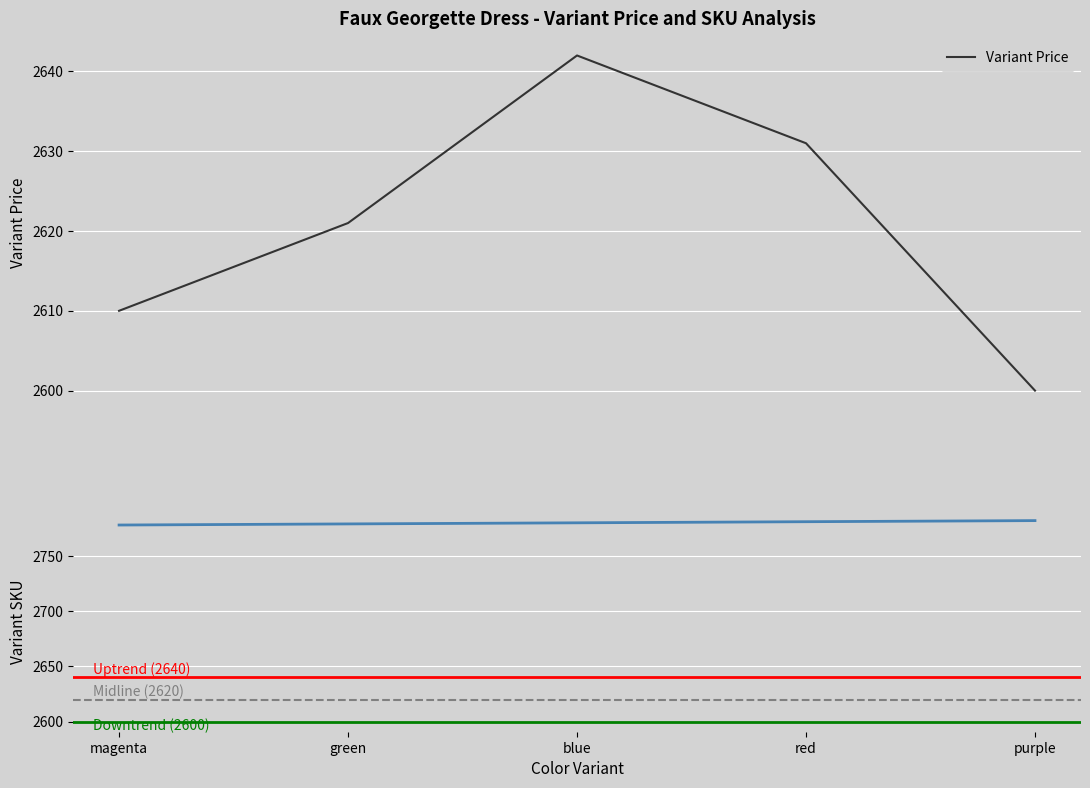

True or false: Variant SKU and Variant Price intersect in this chart.

False